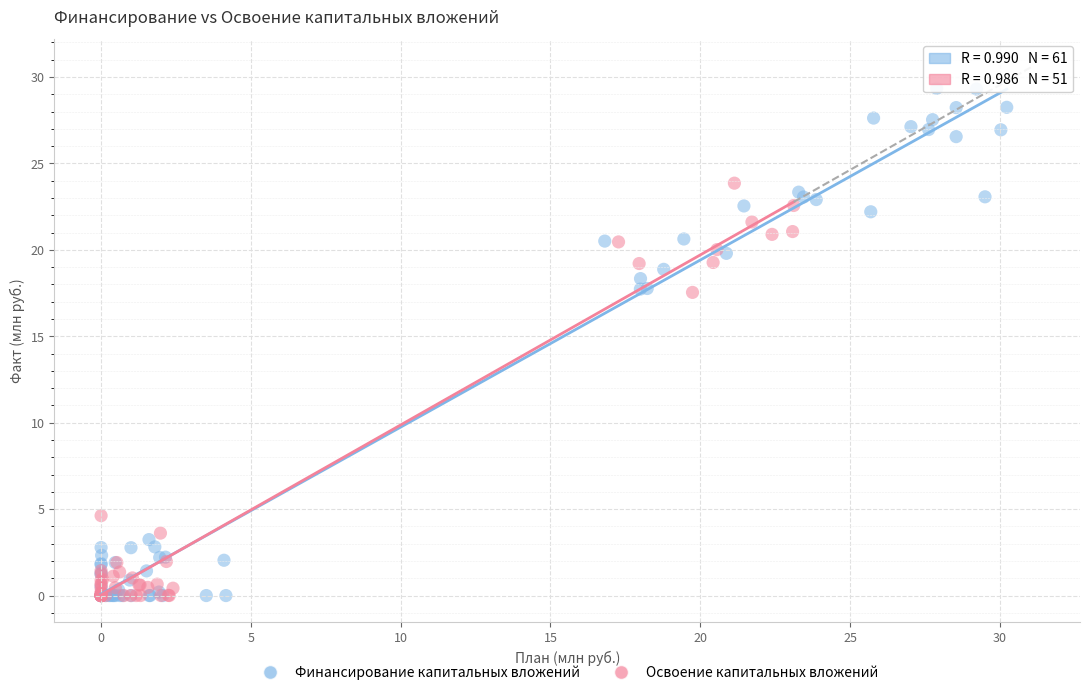

Which series reaches the maximum Y coordinate?

Финансирование капитальных вложений